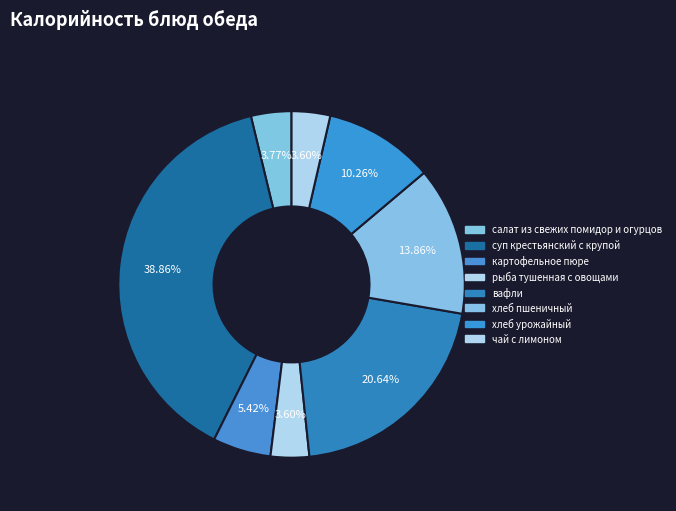

Do хлеб пшеничный and суп крестьянский с крупой together represent more than half of the pie?

Yes